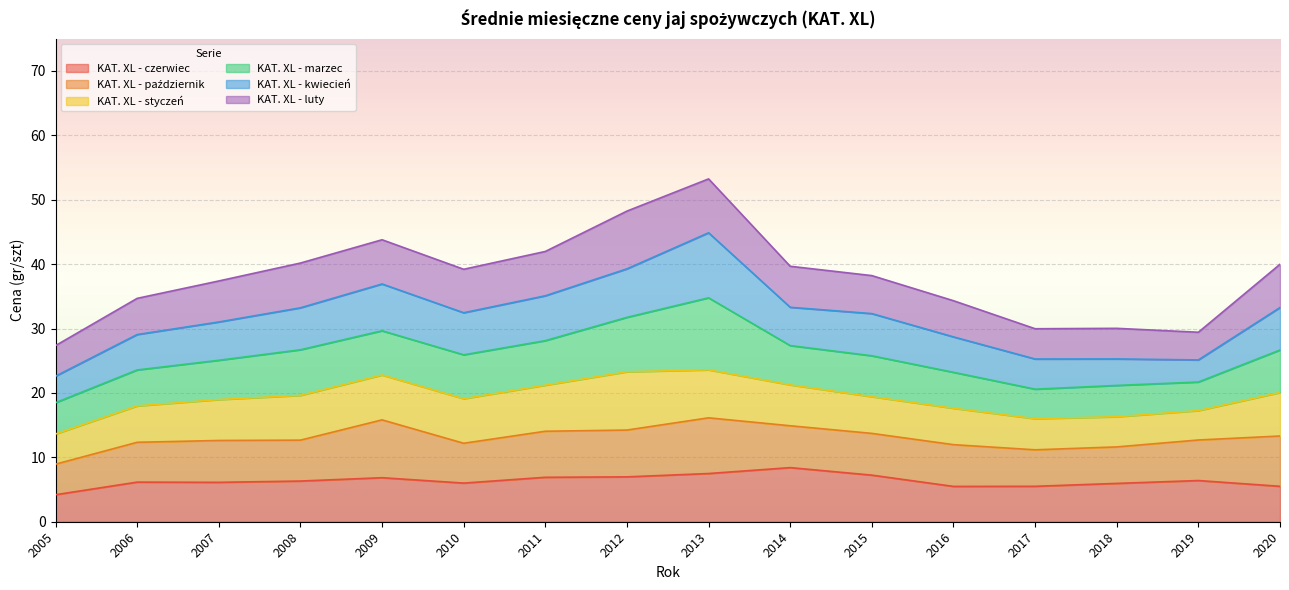

Where is the first local maximum for KAT. XL - kwiecień?

2009